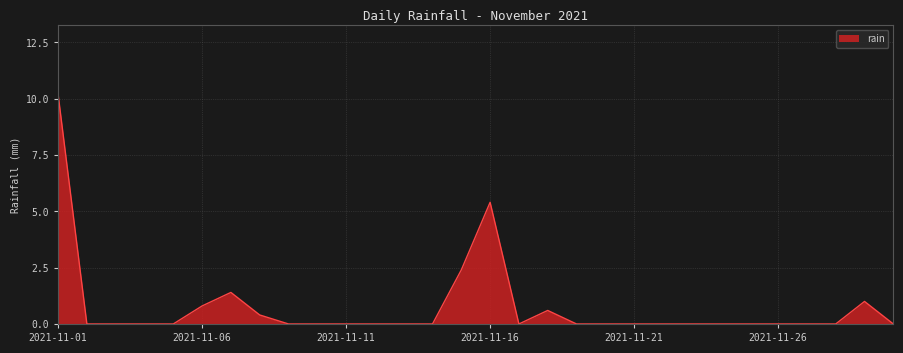

What is the difference between the maximum and second lowest values?

10.2